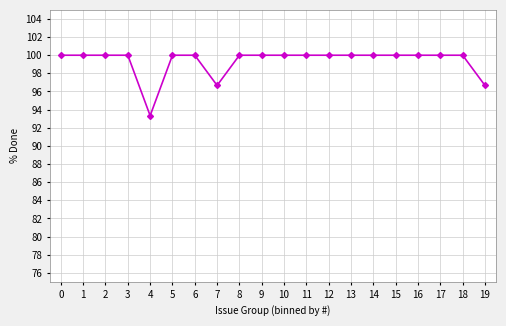

Reading left to right, transcribe all the data shown in this chart.

0=100.0	1=100.0	2=100.0	3=100.0	4=93.3	5=100.0	6=100.0	7=96.7	8=100.0	9=100.0	10=100.0	11=100.0	12=100.0	13=100.0	14=100.0	15=100.0	16=100.0	17=100.0	18=100.0	19=96.7